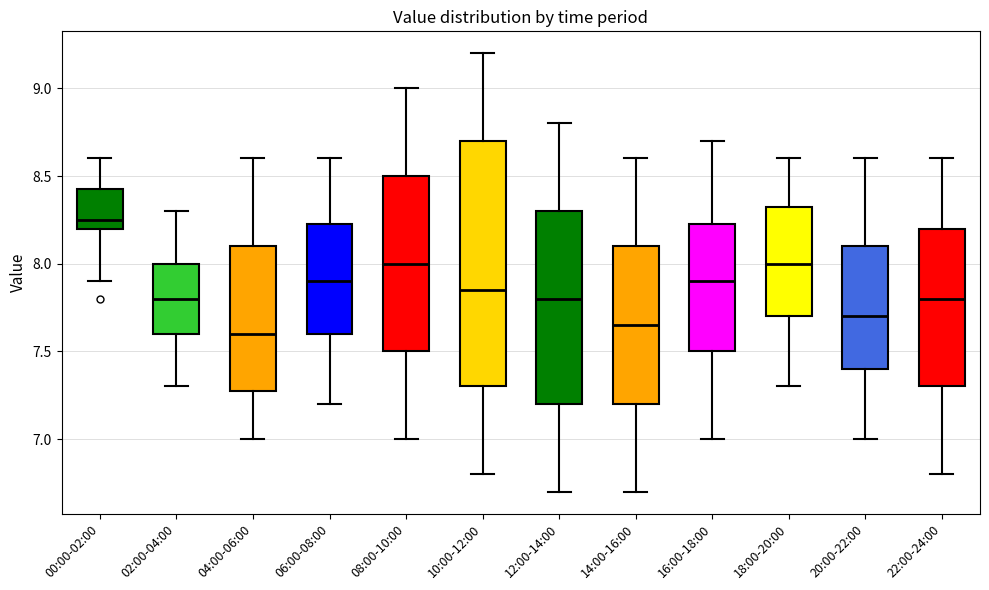

Reading left to right, transcribe this box plot: for each box, give where its median line is, the range the box spans, and where its two whiskers end, as read against the y-axis. The values are not printed on the chart, so give them approximately, as read against the axis.

00:00-02:00: median 8.25, box 8.20 to 8.45, whiskers 7.90 to 8.60
02:00-04:00: median 7.80, box 7.60 to 8.00, whiskers 7.30 to 8.30
04:00-06:00: median 7.60, box 7.30 to 8.10, whiskers 7.00 to 8.60
06:00-08:00: median 7.90, box 7.60 to 8.25, whiskers 7.20 to 8.60
08:00-10:00: median 8.00, box 7.50 to 8.50, whiskers 7.00 to 9.00
10:00-12:00: median 7.85, box 7.30 to 8.70, whiskers 6.80 to 9.20
12:00-14:00: median 7.80, box 7.20 to 8.30, whiskers 6.70 to 8.80
14:00-16:00: median 7.65, box 7.20 to 8.10, whiskers 6.70 to 8.60
16:00-18:00: median 7.90, box 7.50 to 8.25, whiskers 7.00 to 8.70
18:00-20:00: median 8.00, box 7.70 to 8.35, whiskers 7.30 to 8.60
20:00-22:00: median 7.70, box 7.40 to 8.10, whiskers 7.00 to 8.60
22:00-24:00: median 7.80, box 7.30 to 8.20, whiskers 6.80 to 8.60